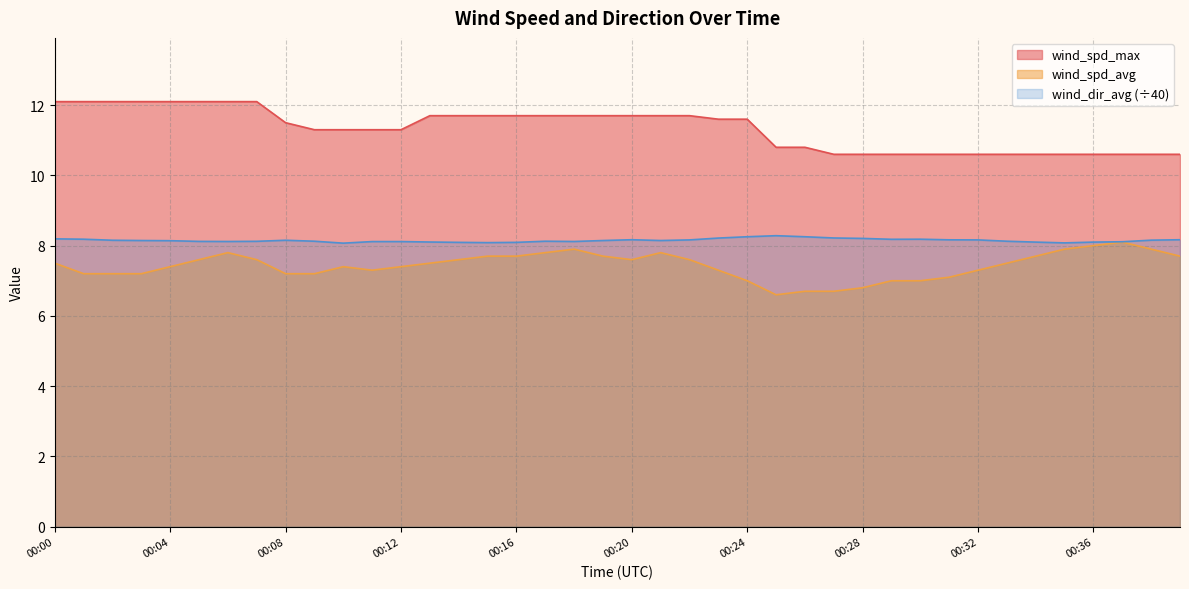

Count the number of data series in this chart.

3